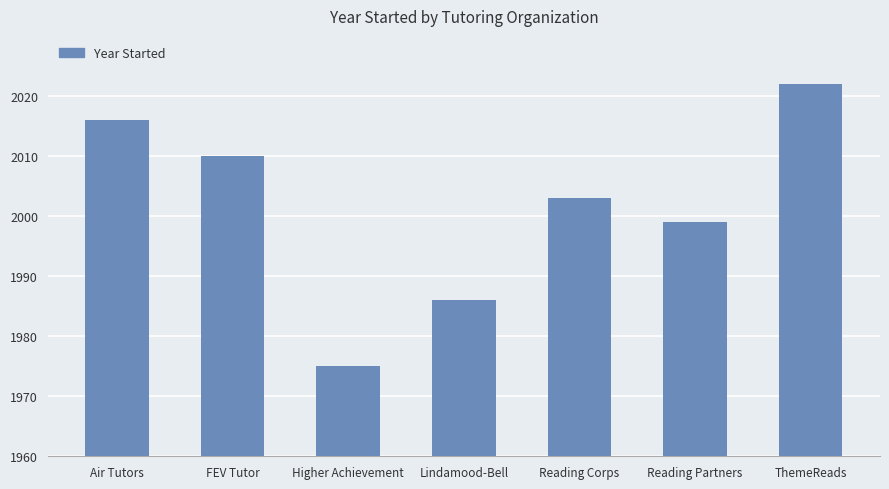

What is the sum of the values at Reading Corps and Lindamood-Bell?

3989